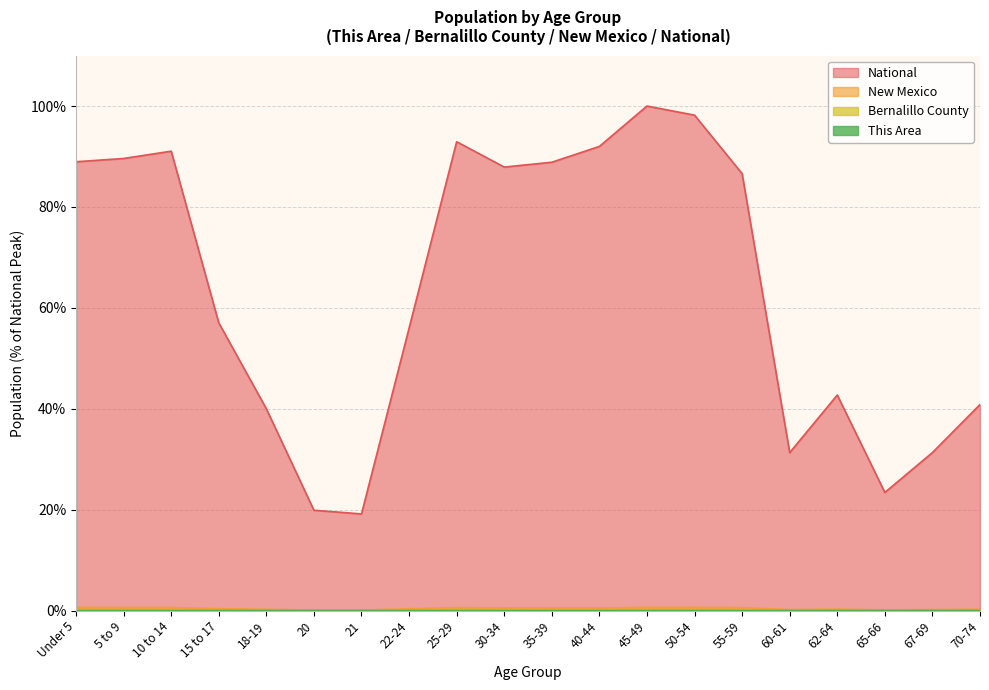

Where is National nearest to the value 59?

15 to 17